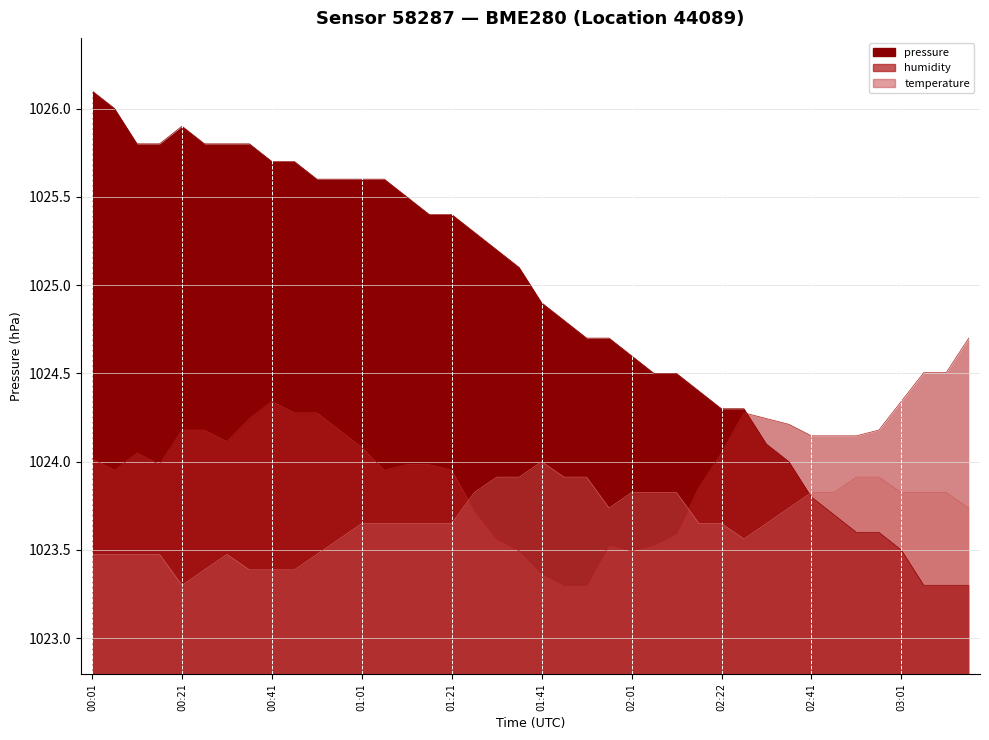

After their last crossing, which series has the higher values: temperature or humidity?

humidity